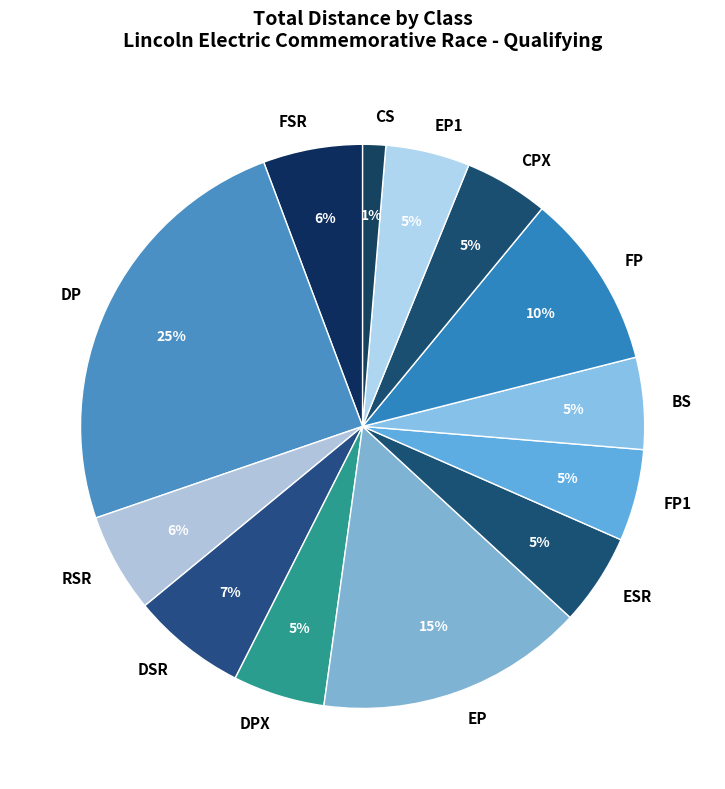

How many slices are in this pie chart?

13